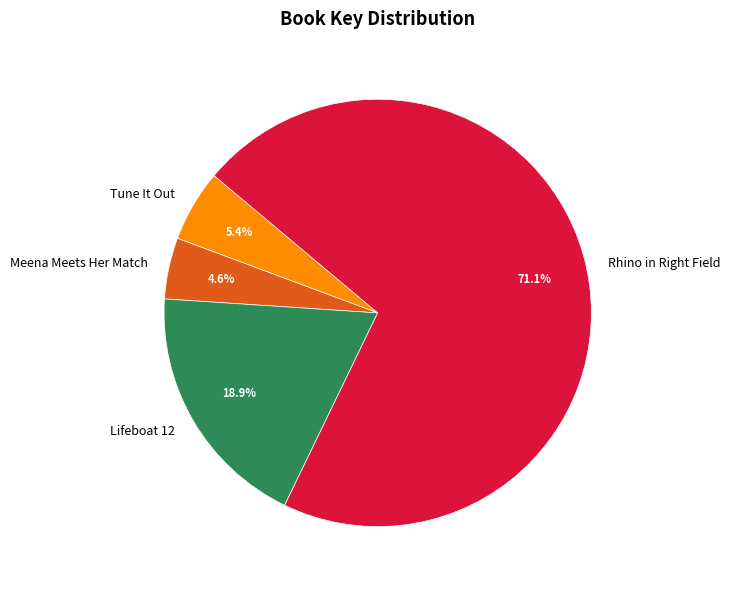

Rank the categories by value from highest to lowest.

Rhino in Right Field, Lifeboat 12, Tune It Out, Meena Meets Her Match